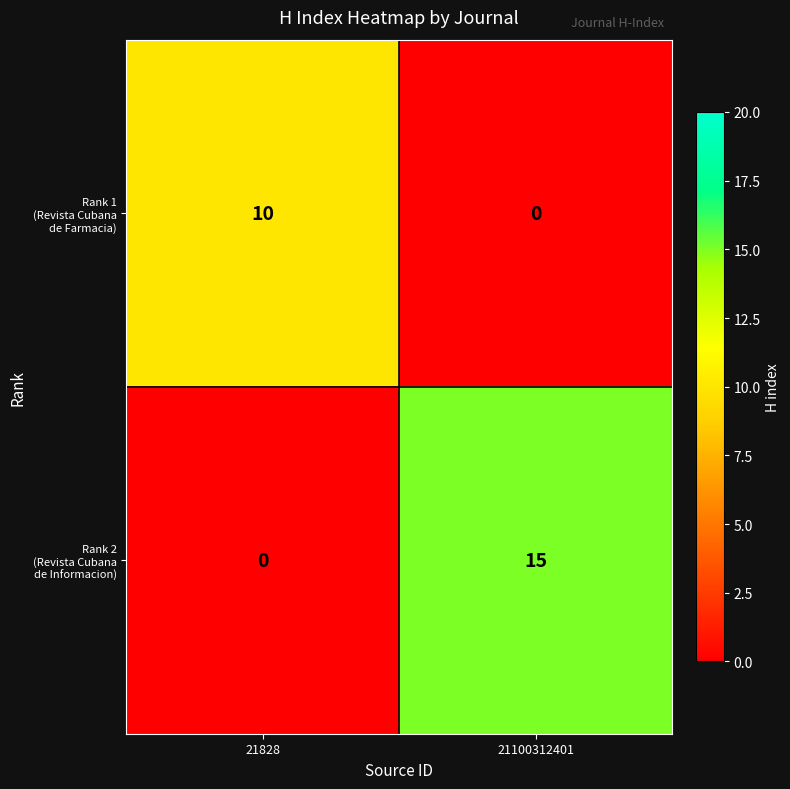

At which category does the chart reach its peak across all series?

21100312401